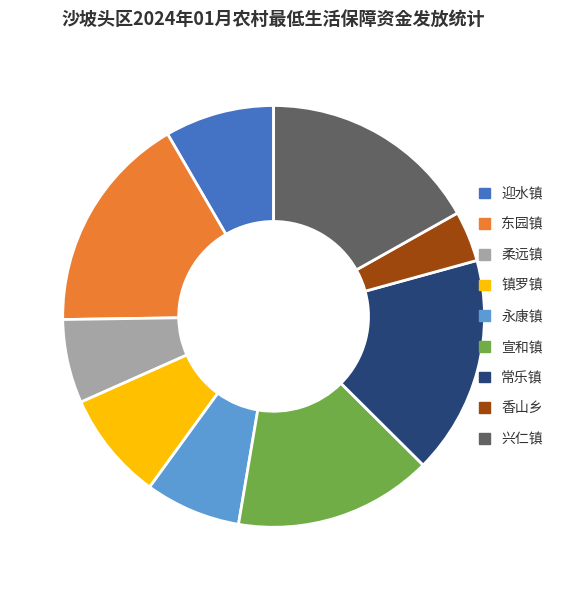

The 常乐镇 slice represents 17% of the pie. True or false?

True